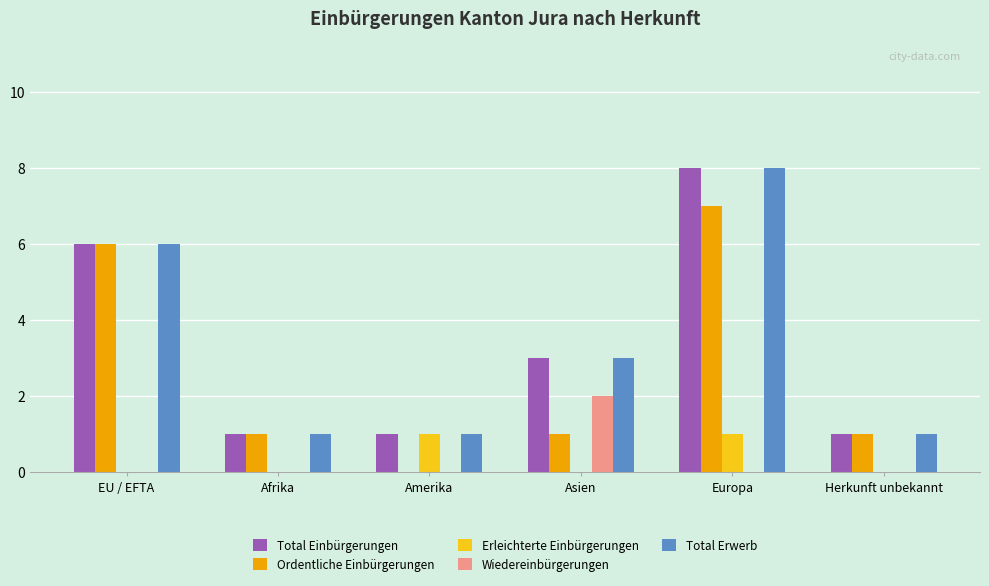

Is the value of Total Erwerb at Afrika greater than the value of Ordentliche Einbürgerungen at Europa?

No